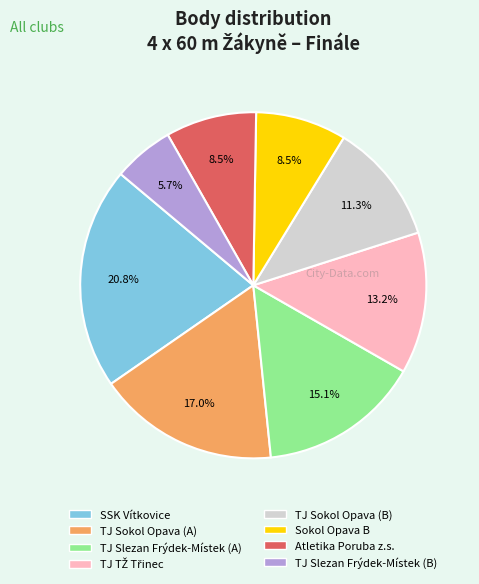

How many slices are in this pie chart?

8